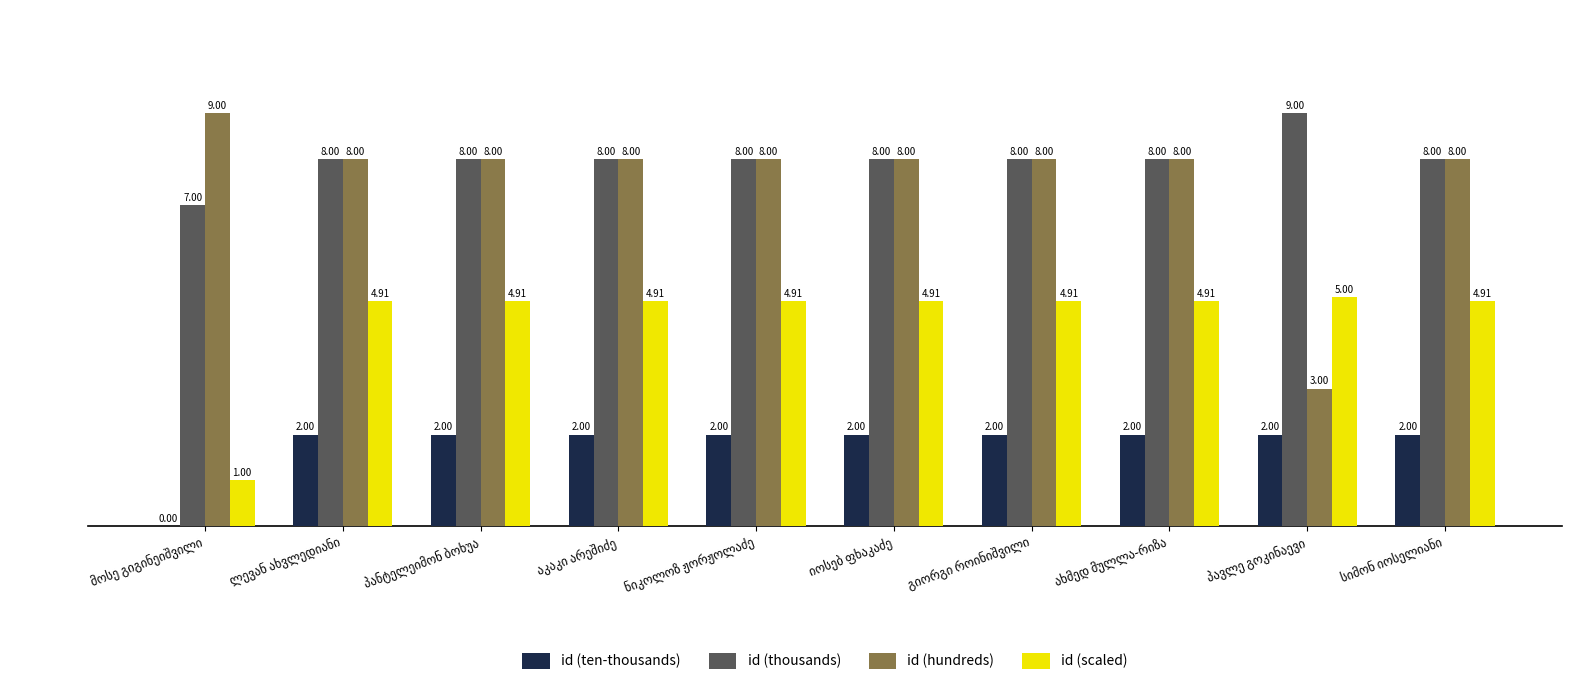

What is the sum of all id (scaled) values?

45.3